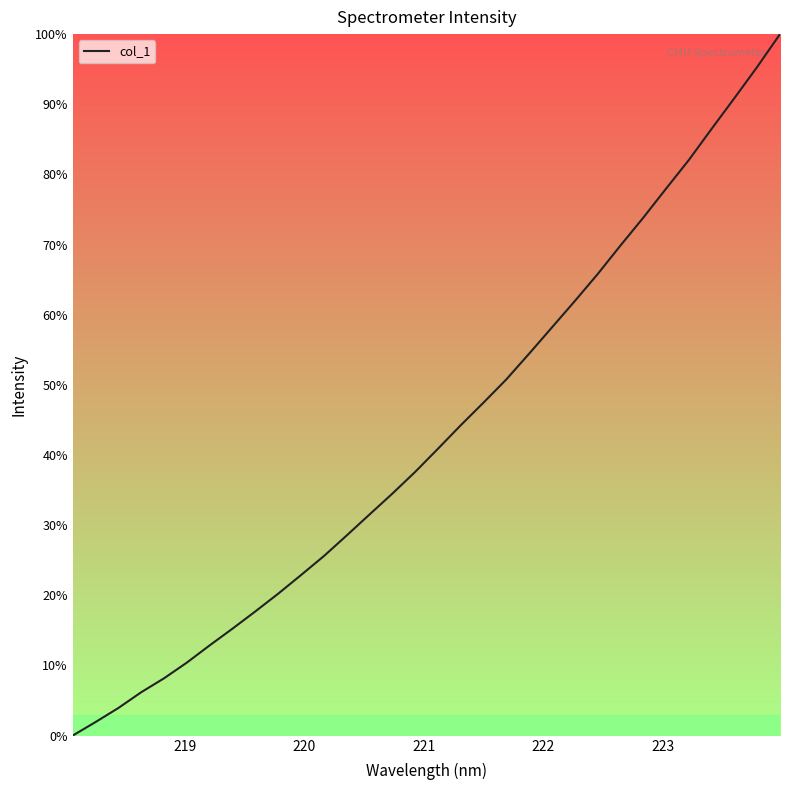

What is the value of the 28th point from the left?

82.1